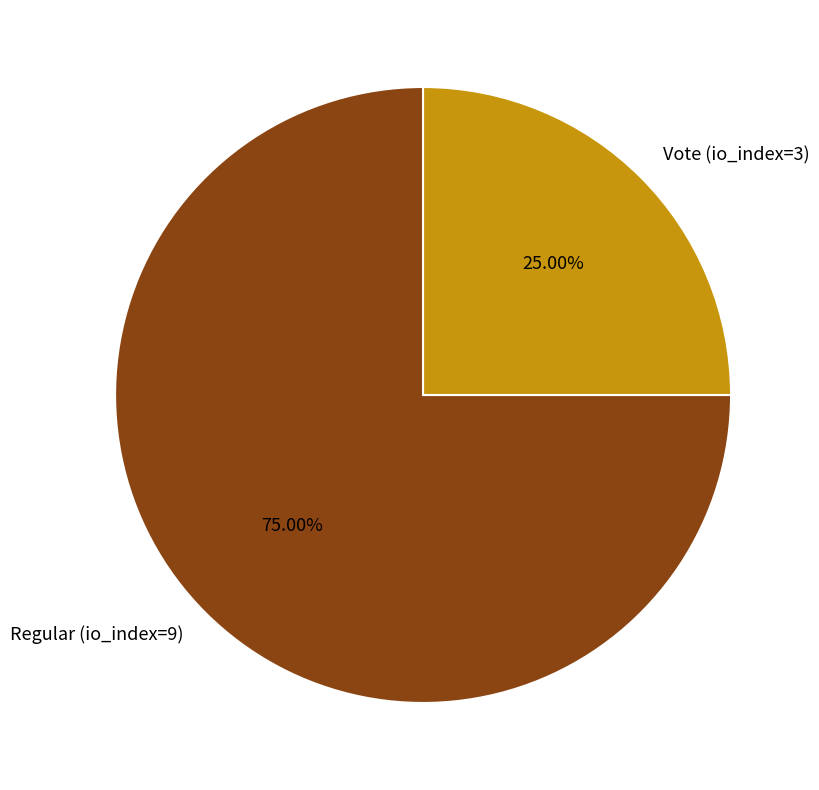

Which slice represents more than half of the pie?

Regular (io_index=9)